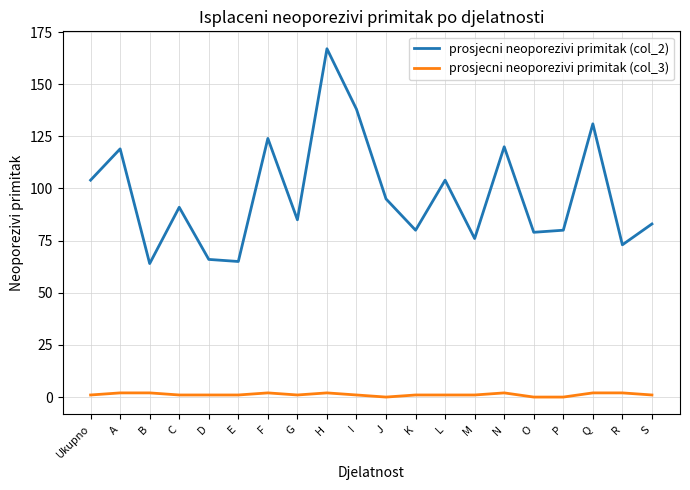

Is the value of prosjecni neoporezivi primitak (col_2) at P greater than the value of prosjecni neoporezivi primitak (col_3) at N?

Yes